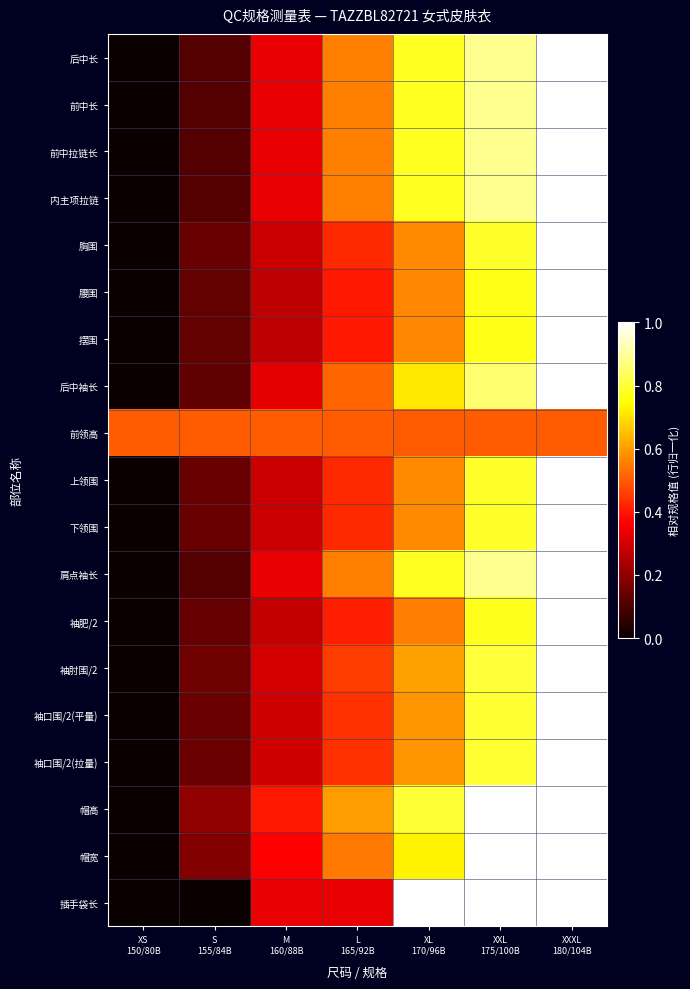

How many series are shown in this chart?

19